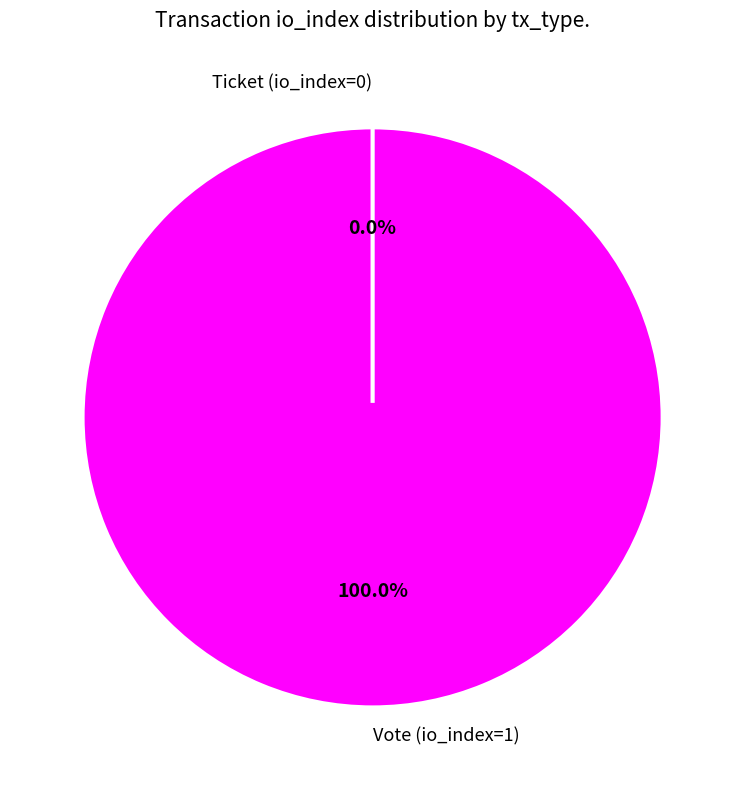

Which category has the smallest portion of the pie?

Ticket (io_index=0)